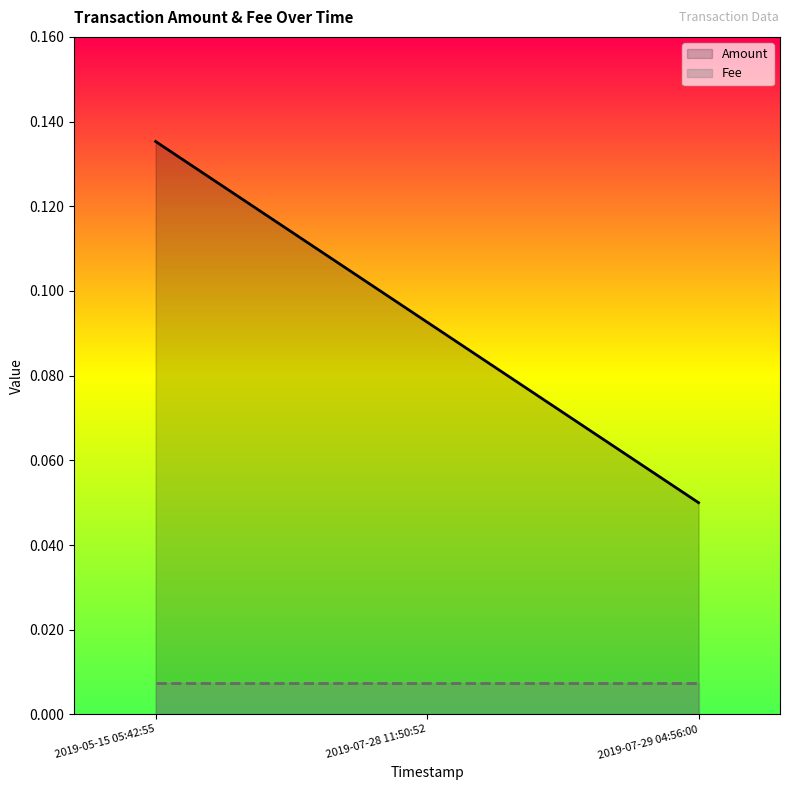

Does the chart display data point markers on the line(s)?

No